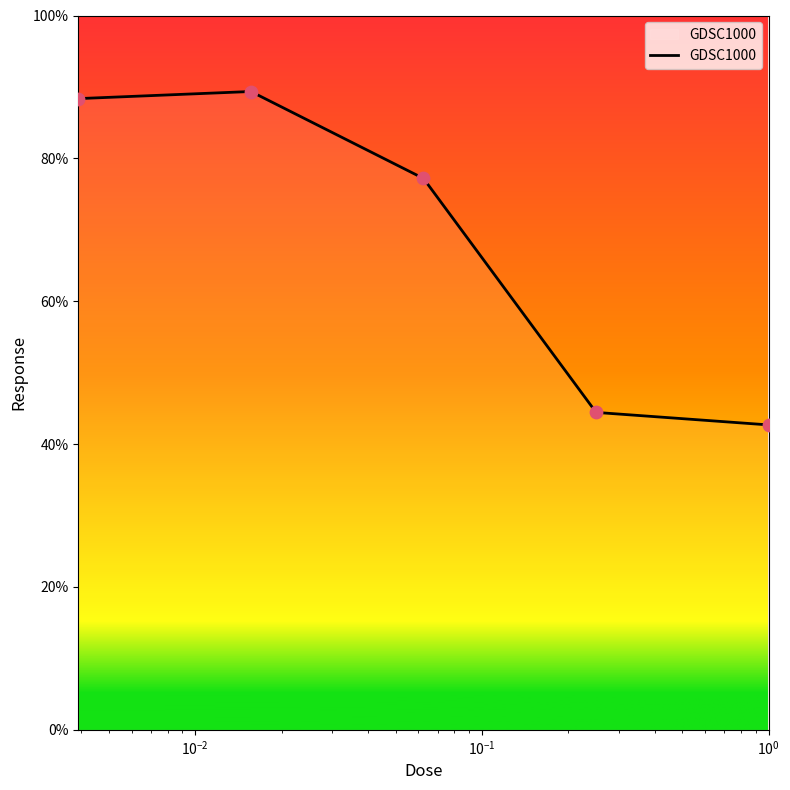

True or false: there are more than 2 points higher than both neighbors.

False